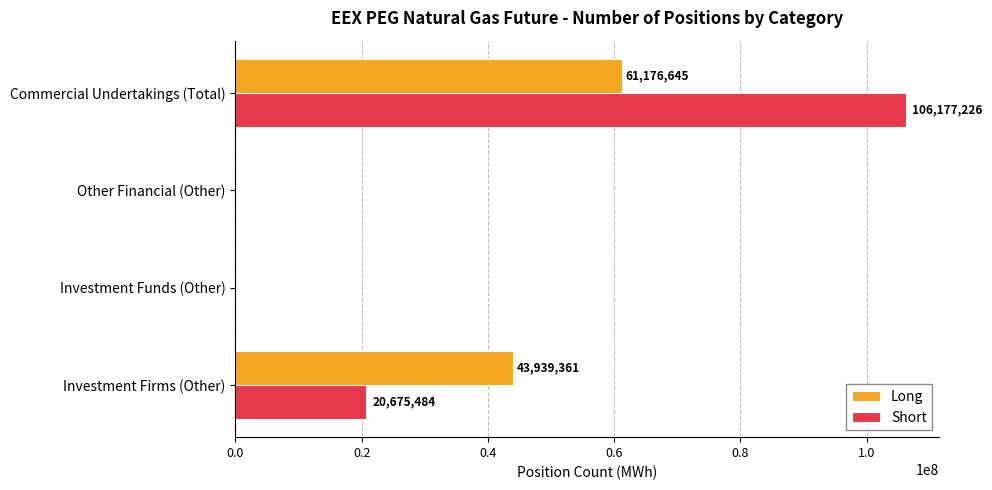

What is the sum of all Long values?

105116006